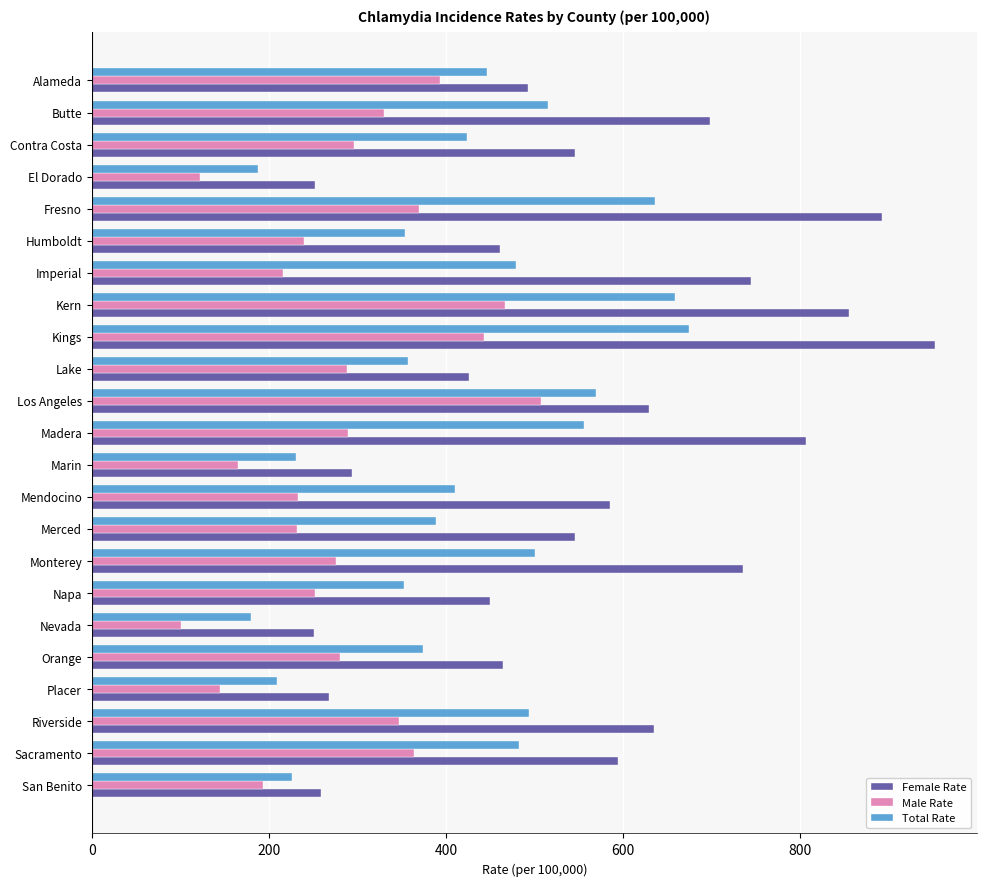

Is the value of Female Rate at El Dorado greater than the value of Male Rate at San Benito?

Yes